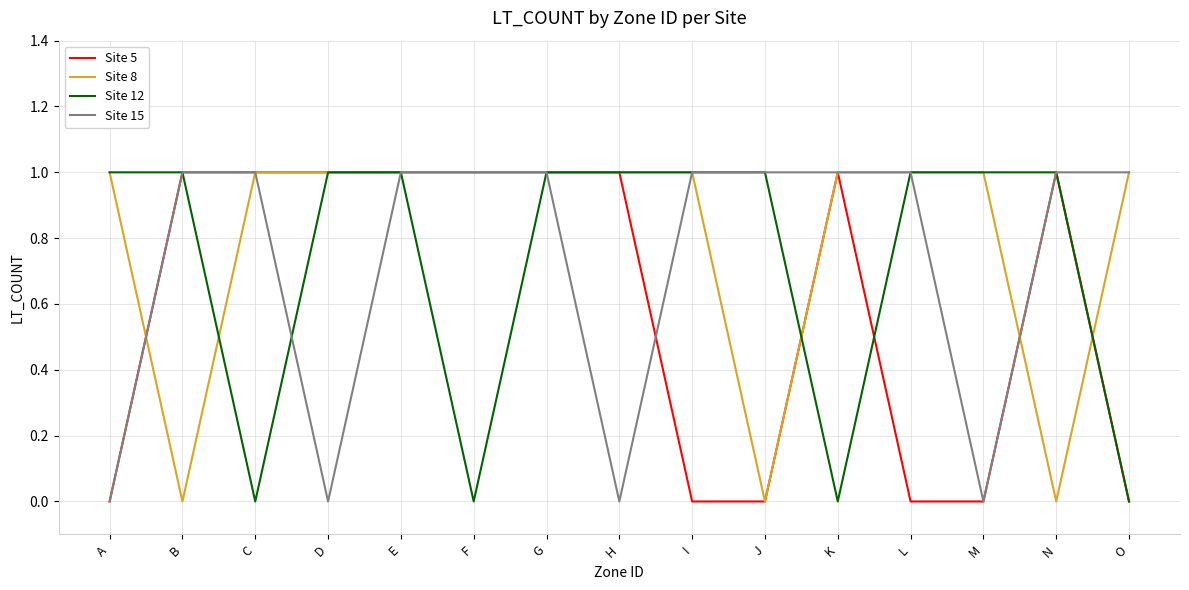

Which series changed the most between E and N?

Site 8